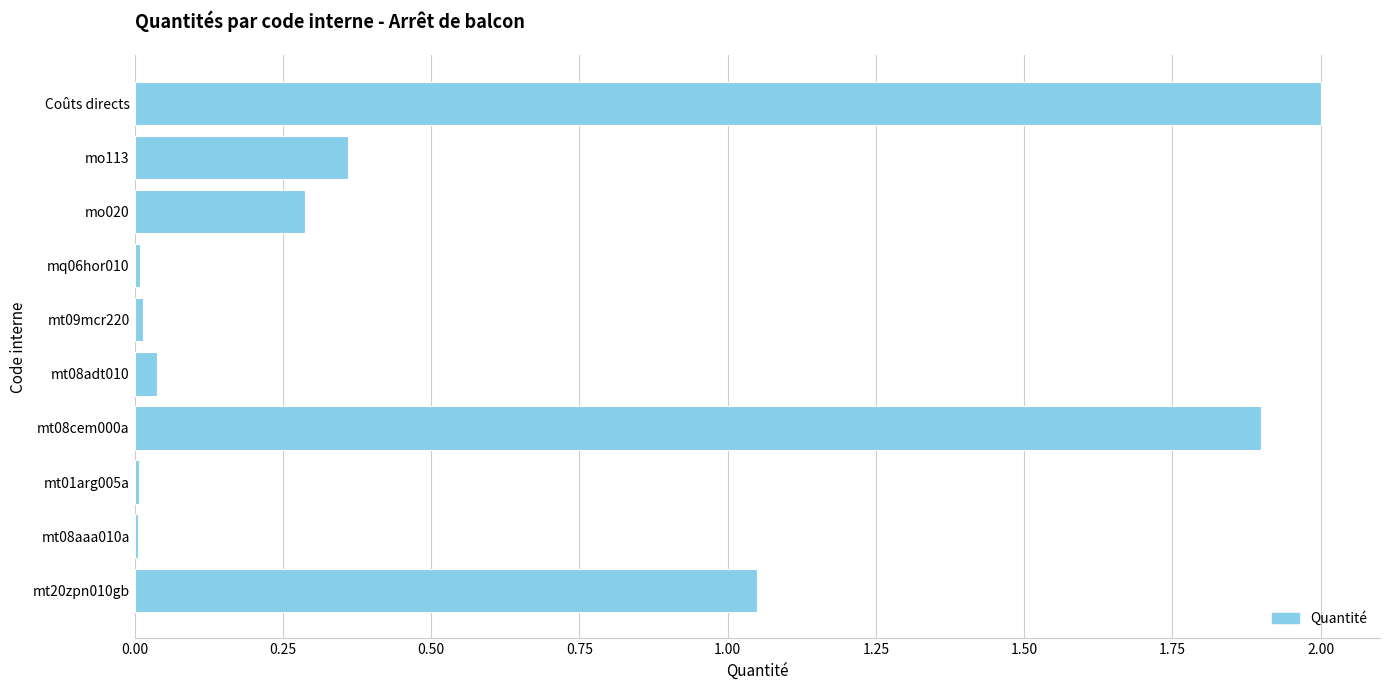

Which has a higher value, mo020 or mt08cem000a?

mt08cem000a